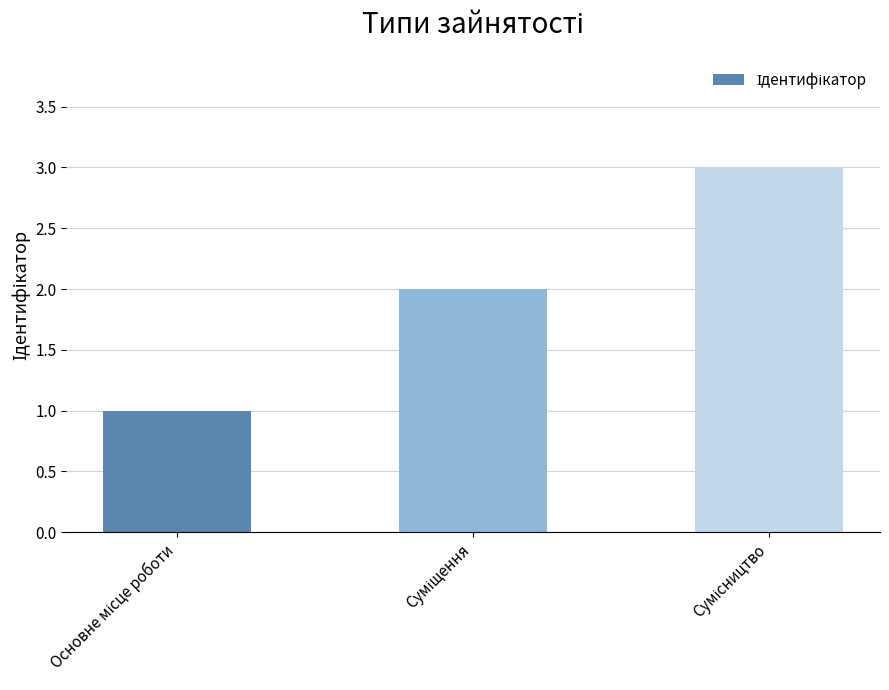

What is the sum of all values?

6